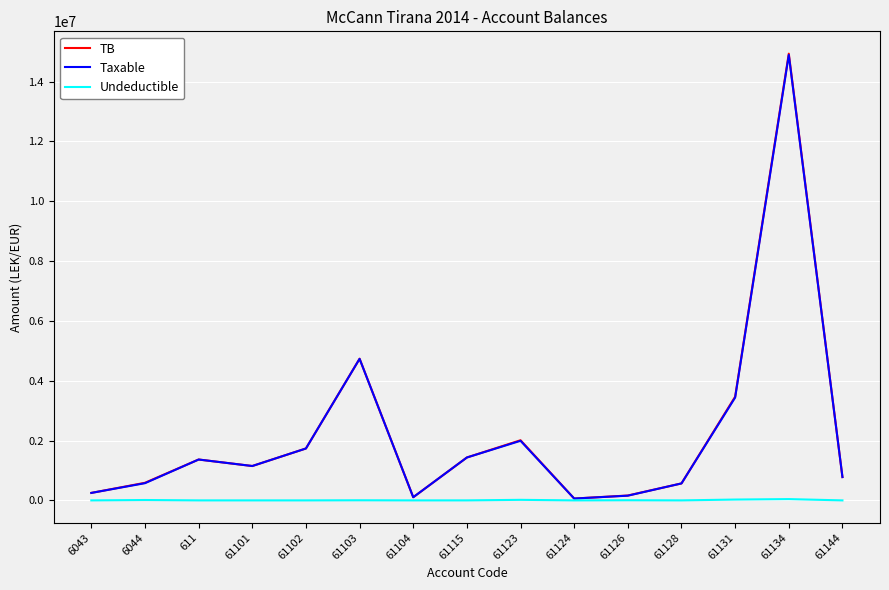

The value of Taxable at 6043 is 250227.1. True or false?

True